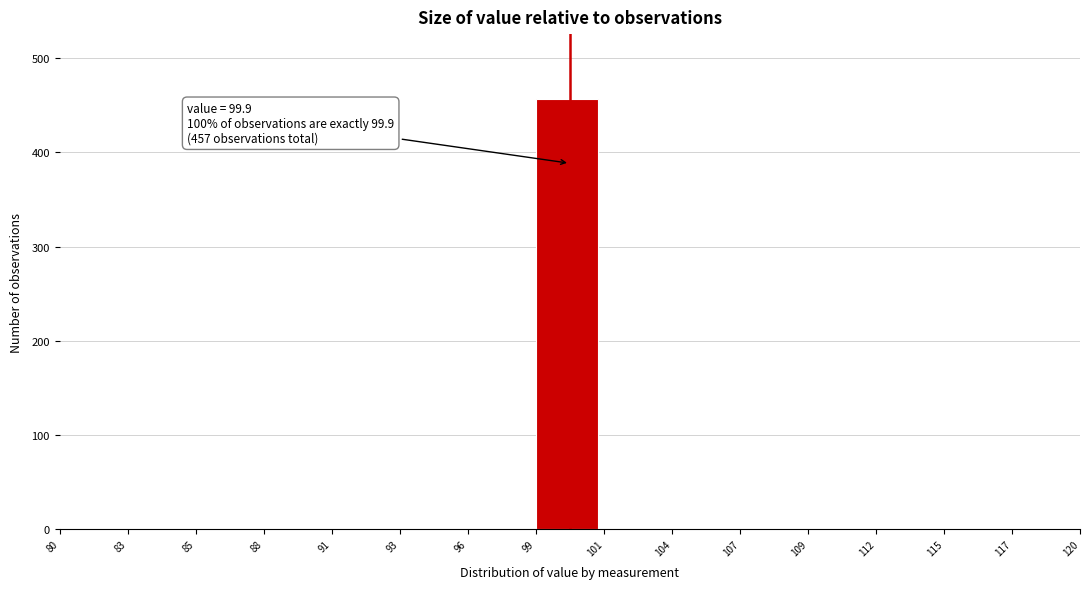

Reading left to right, extract all data points from this chart.

80=0	83=0	85=0	88=0	91=0	93=0	96=0	99=457	101=0	104=0	107=0	109=0	112=0	115=0	117=0